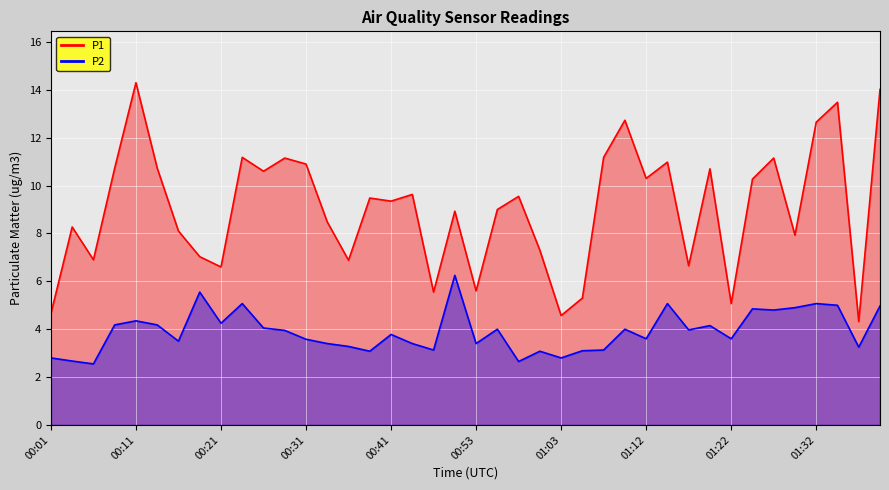

Reading right to left, list all the values displayed in this chart.

P1: 14.0	4.3	13.5	12.7	7.9	11.2	10.3	5.1	10.7	6.7	11.0	10.3	12.7	11.2	5.3	4.6	7.3	9.6	9.0	5.6	8.9	5.5	9.6	9.3	9.5	6.9	8.5	10.9	11.2	10.6	11.2	6.6	7.0	8.1	10.7	14.3	10.7	6.9	8.3	4.7
P2: 5.0	3.2	5.0	5.1	4.9	4.8	4.8	3.6	4.2	4.0	5.1	3.6	4.0	3.1	3.1	2.8	3.1	2.6	4.0	3.4	6.2	3.1	3.4	3.8	3.1	3.3	3.4	3.6	4.0	4.0	5.1	4.2	5.5	3.5	4.2	4.3	4.2	2.5	2.7	2.8